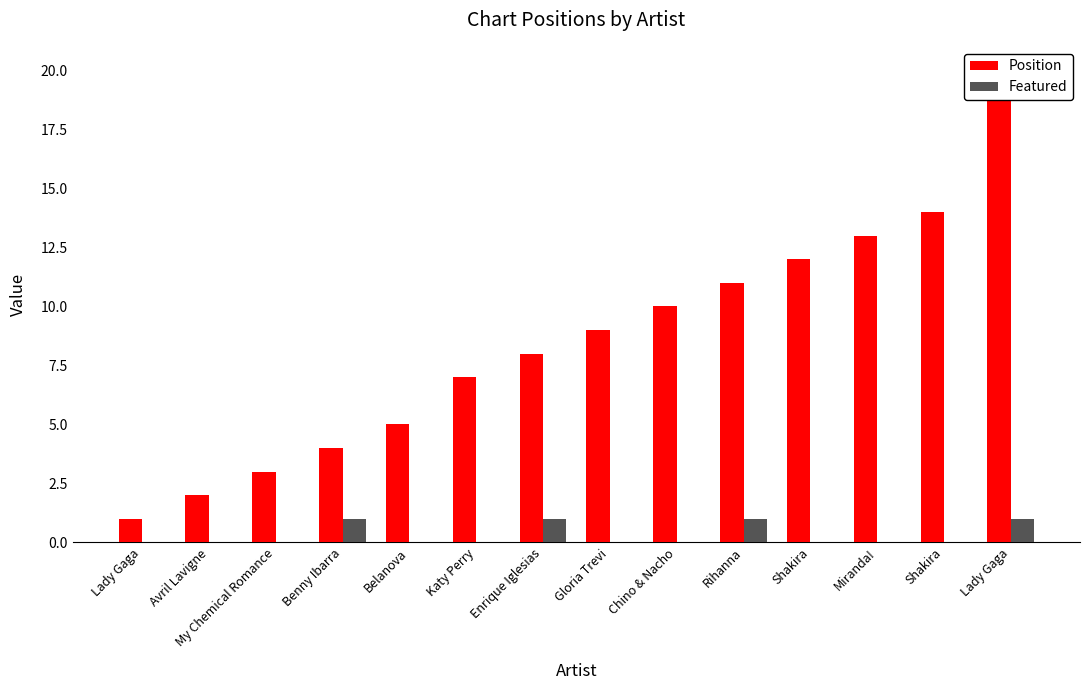

True or false: Featured has a value of 0 at Avril Lavigne.

True